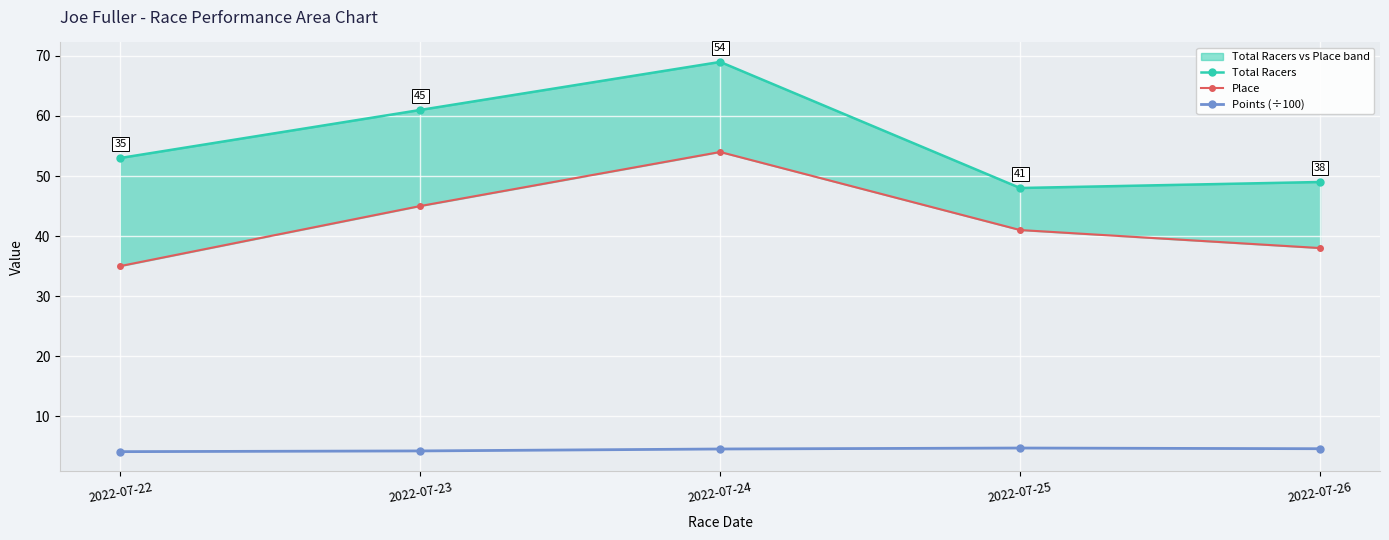

List the series in order of their peak value, lowest first.

Points (÷100), Place, Total Racers